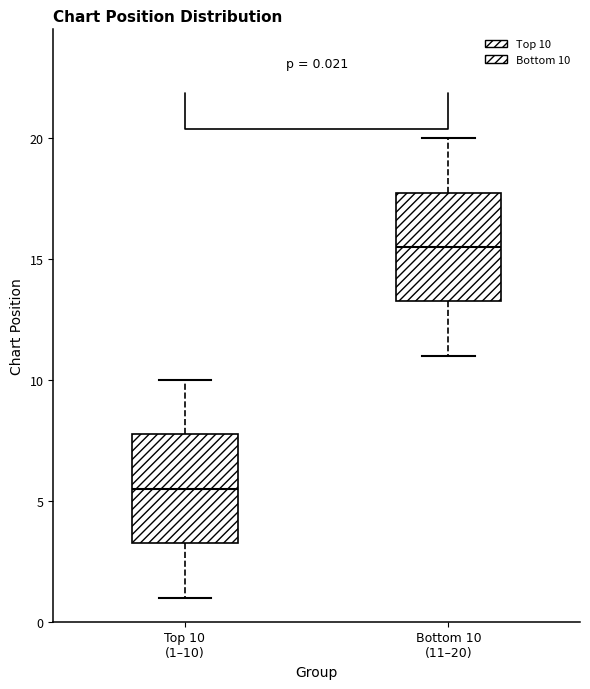

Which box has the lowest median line?

Top 10 (1–10)